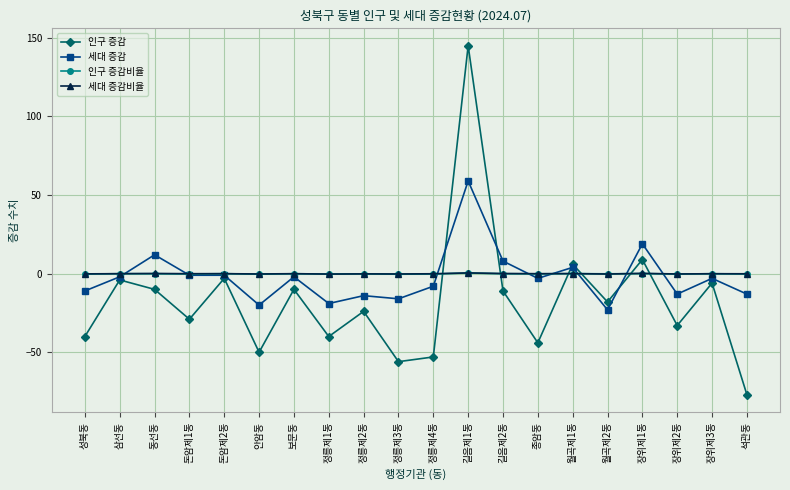

Which series ends up on top after the final intersection of 세대 증감 and 세대 증감비율?

세대 증감비율